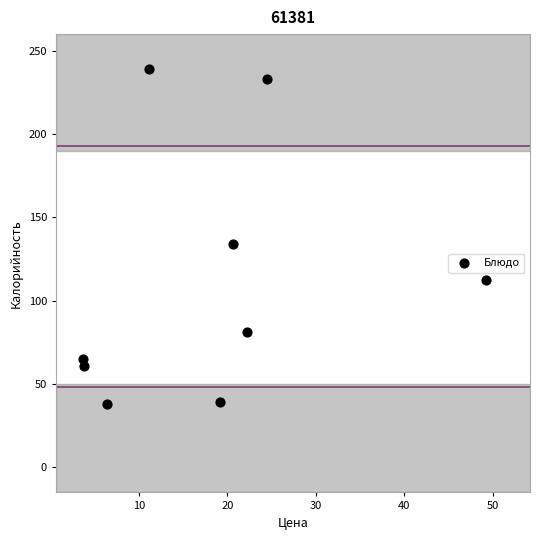

What is the range of X values (max minus min)?

45.6